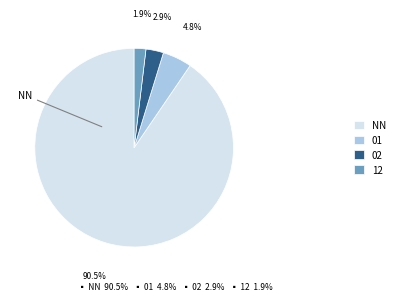

Rank the categories by value from lowest to highest.

12, 02, 01, NN